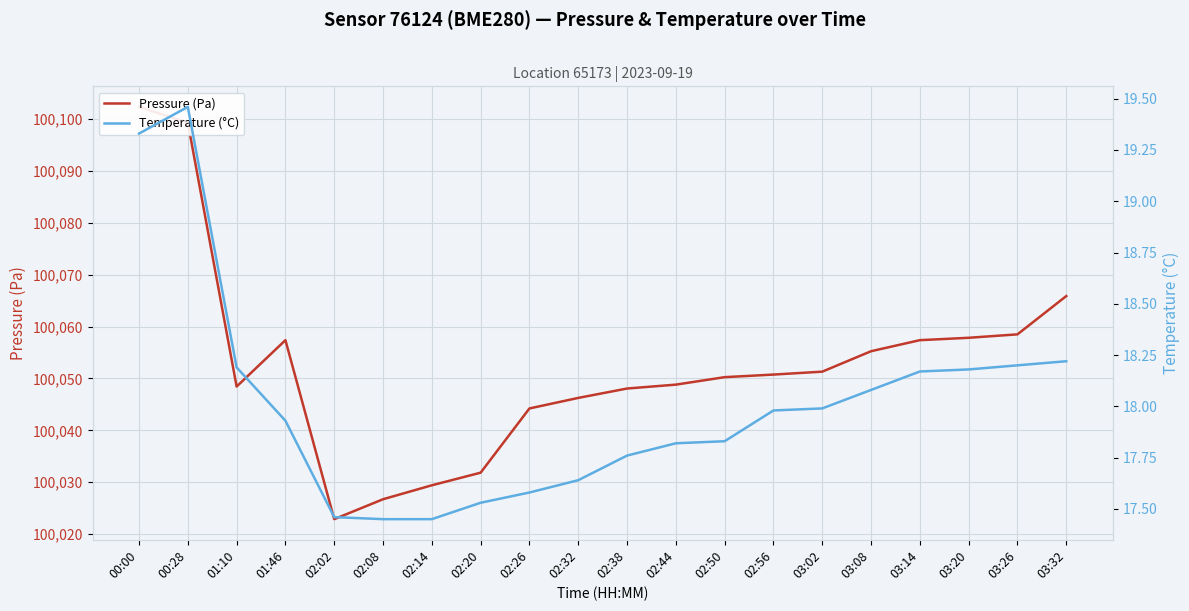

What position from the right is 03:14?

4